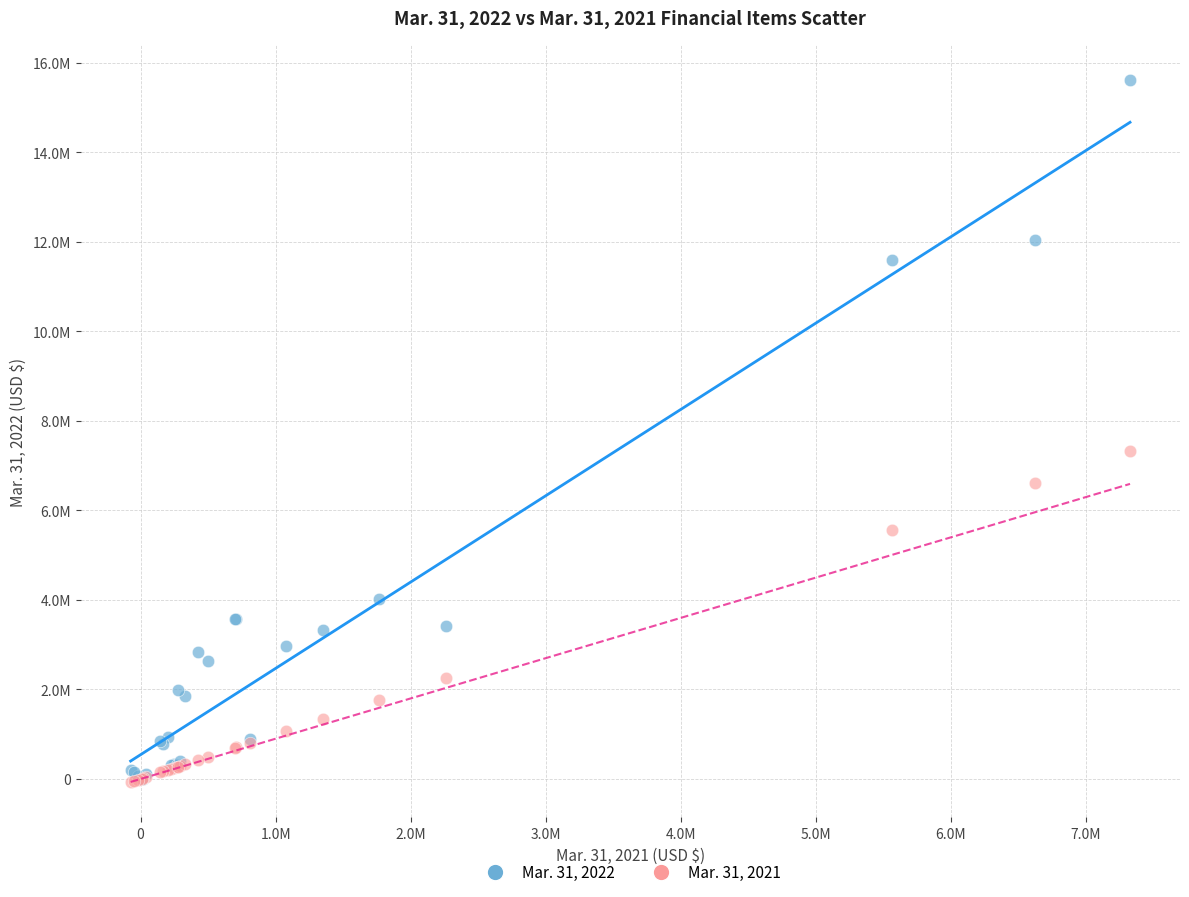

What are all the series names shown in the legend?

Mar. 31, 2022, Mar. 31, 2021